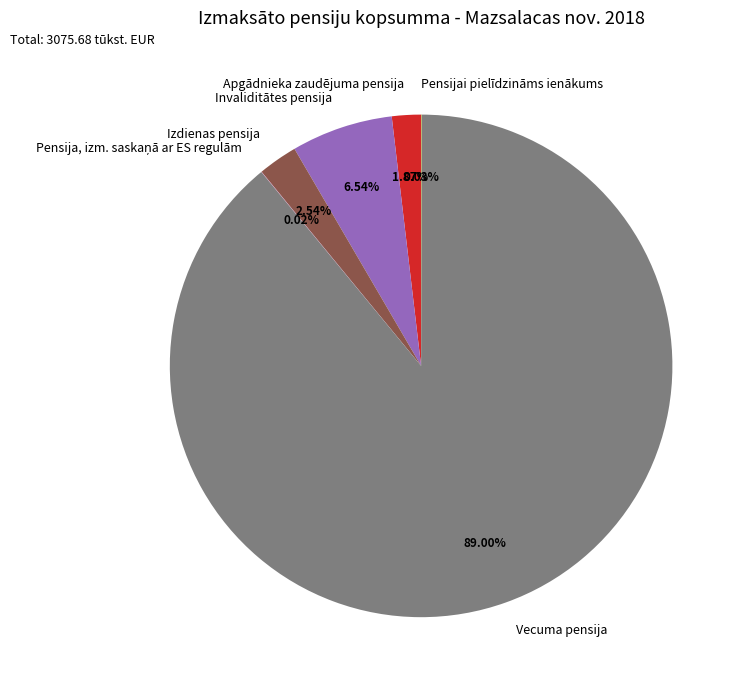

True or false: Vecuma pensija accounts for 89% of the total.

True